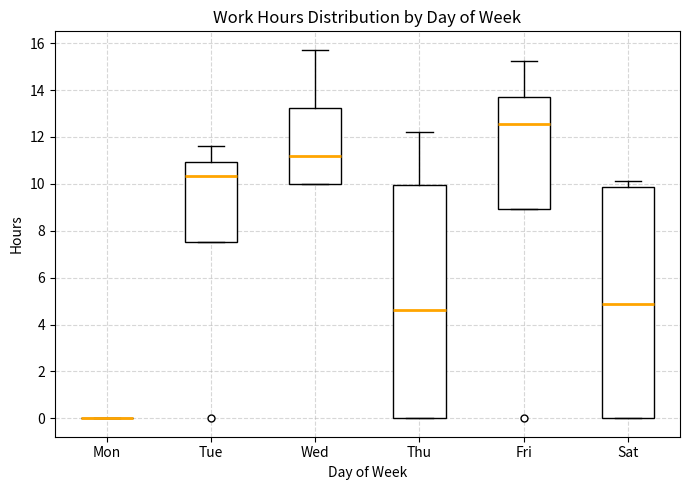

Reading left to right, read every box against the y-axis: the position of its median line, the range the box covers, and the ends of its whiskers. The values are not printed on the chart, so give them approximately, as read against the axis.

Mon: box collapsed to a line at 0.0, whiskers 0.0 to 0.0
Tue: median 10.4, box 7.6 to 11.0, whiskers 7.6 to 11.6
Wed: median 11.2, box 10.0 to 13.2, whiskers 10.0 to 15.8
Thu: median 4.6, box 0.0 to 10.0, whiskers 0.0 to 12.2
Fri: median 12.6, box 9.0 to 13.8, whiskers 9.0 to 15.2
Sat: median 4.8, box 0.0 to 9.8, whiskers 0.0 to 10.2